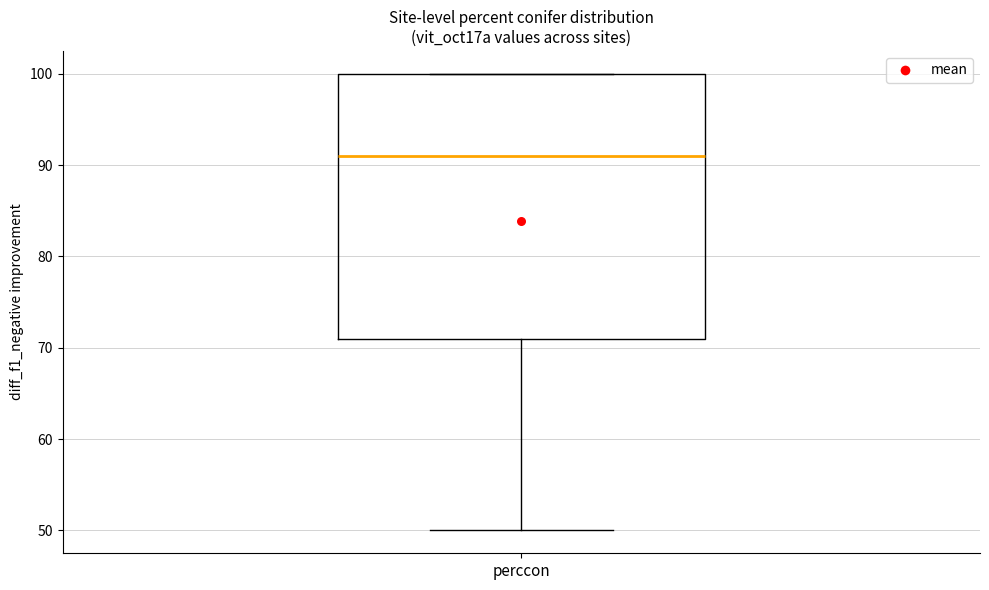

Read this box plot against the y-axis: the position of the median line, the range covered by the box, and the ends of both whiskers. The values are not printed on the chart, so give them approximately, as read against the axis.

median 91, box 71 to 100, whiskers 50 to 100